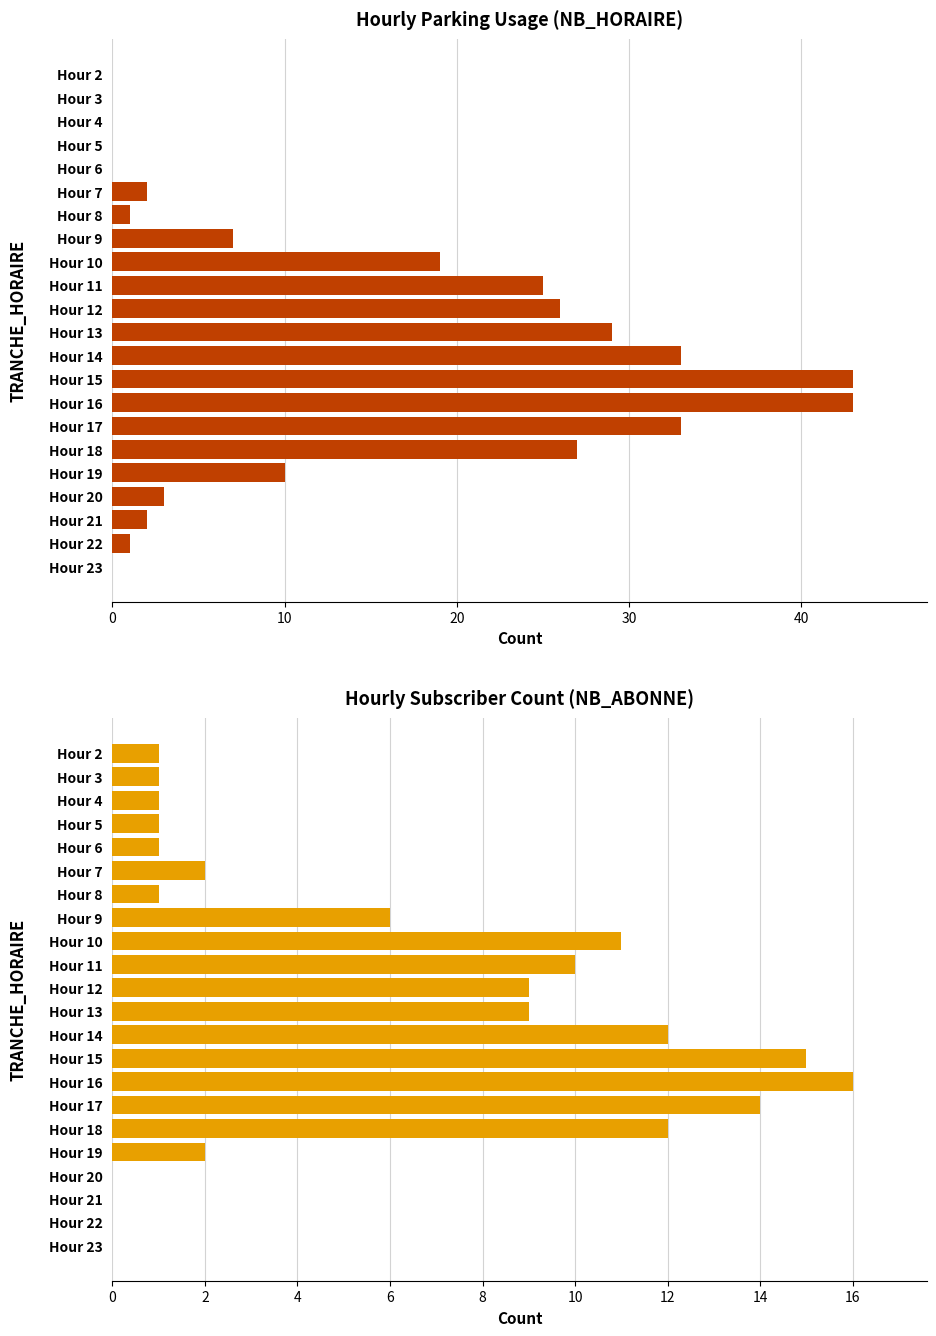

What is the maximum value shown in the chart?

43